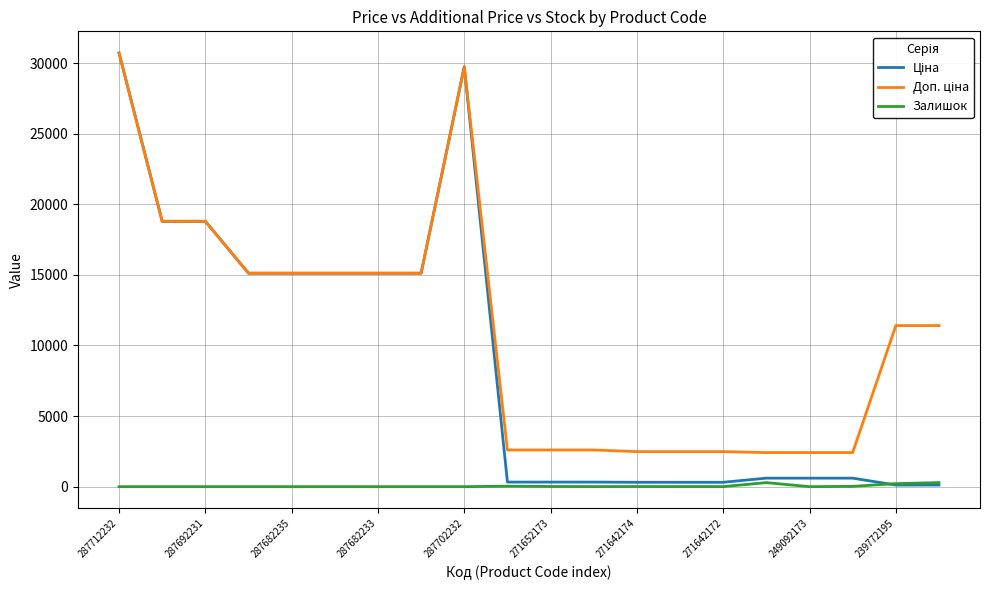

True or false: Залишок and Доп. ціна intersect in this chart.

False